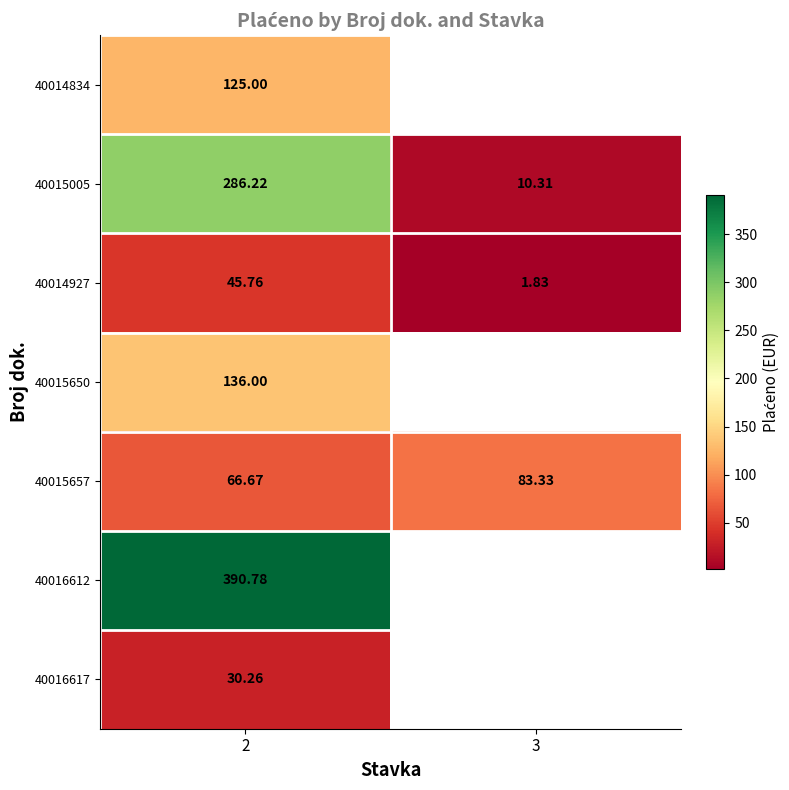

What is the minimum value shown in the chart?

1.8